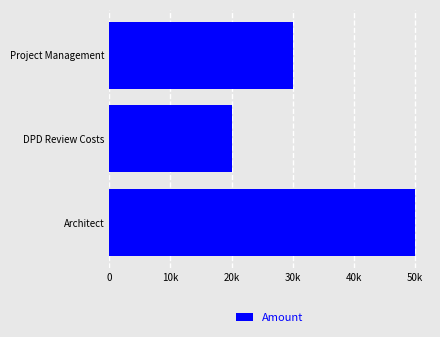

What is the smallest value displayed?

20000